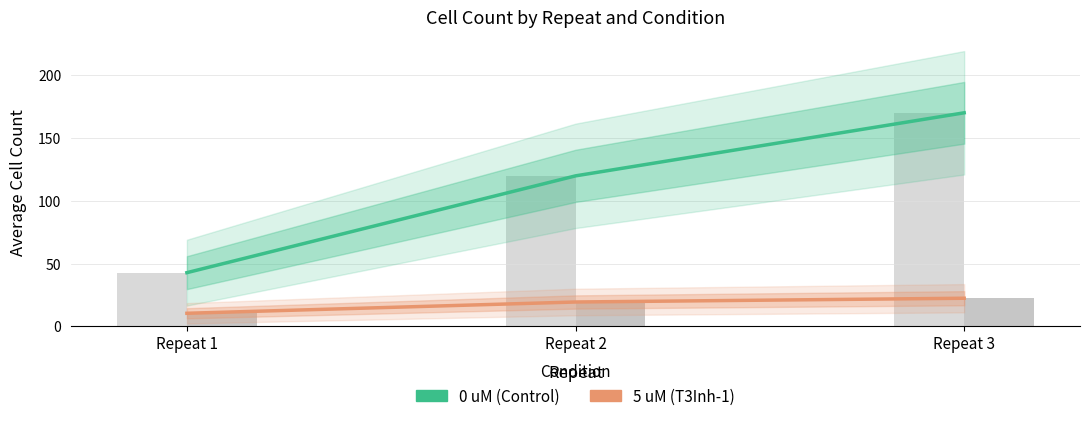

Read the 0 uM (Control) value at Repeat 3.

170.2